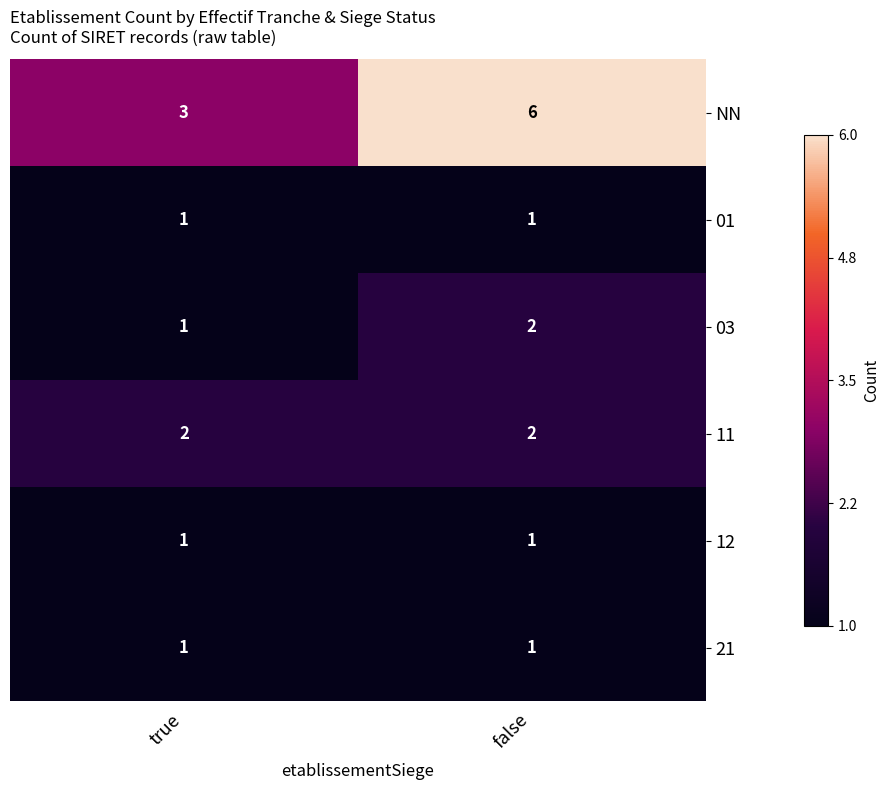

Is the value of NN at false greater than the value of 01 at false?

Yes